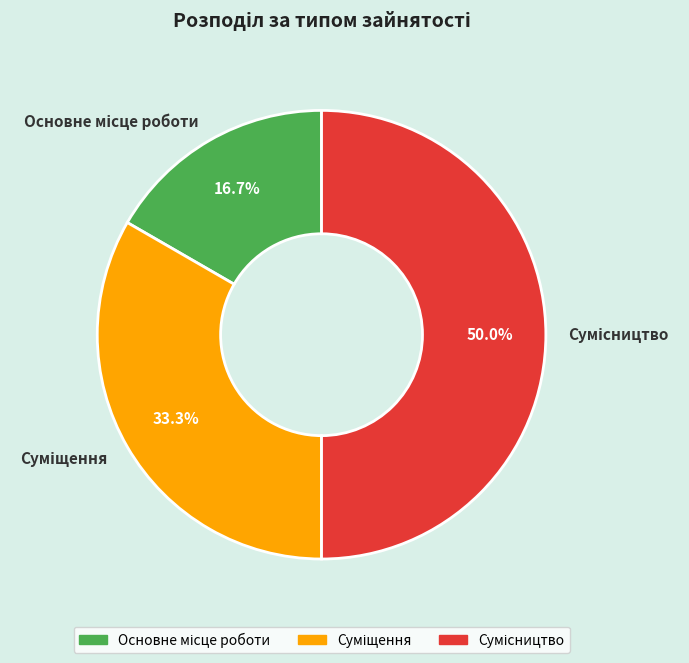

Count the number of slices in the pie.

3